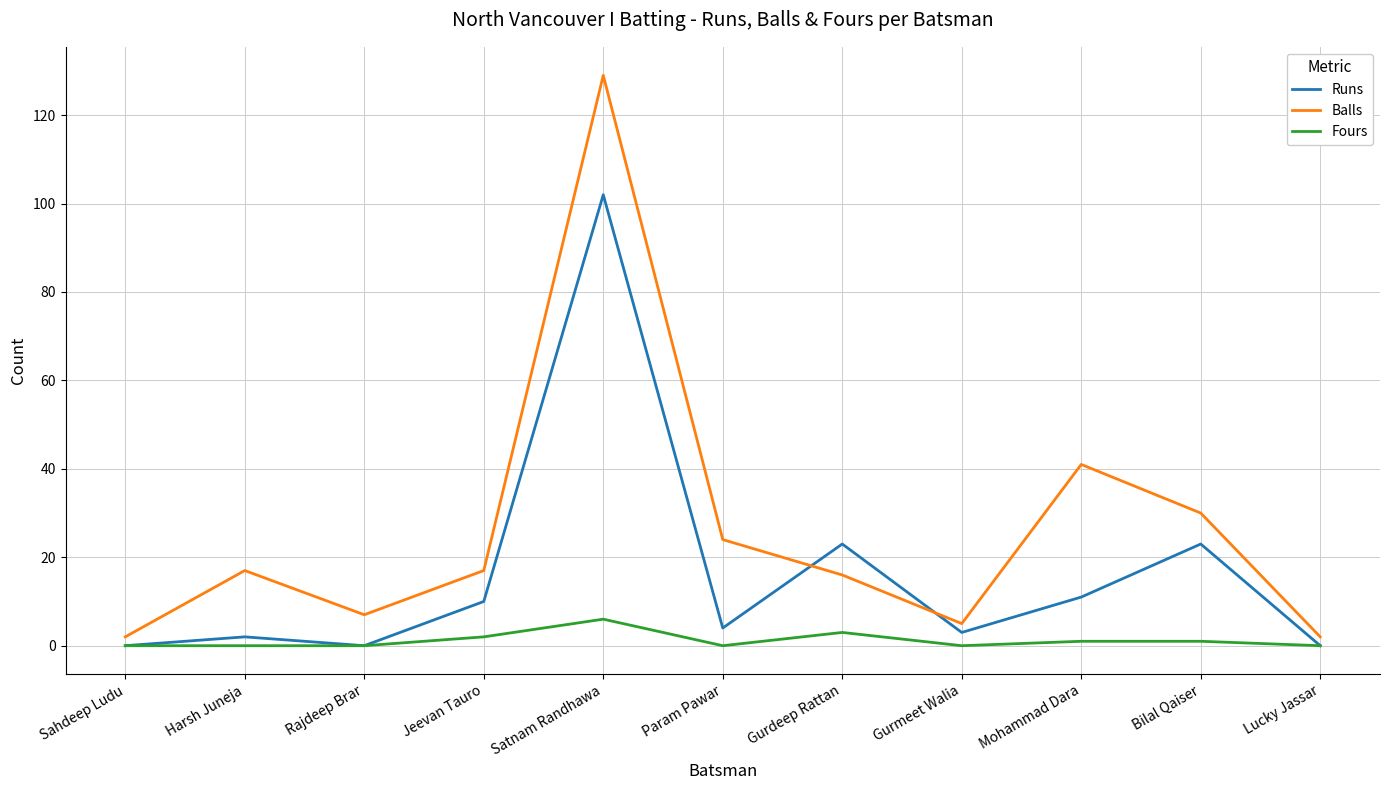

How many lines are shown in the chart?

3